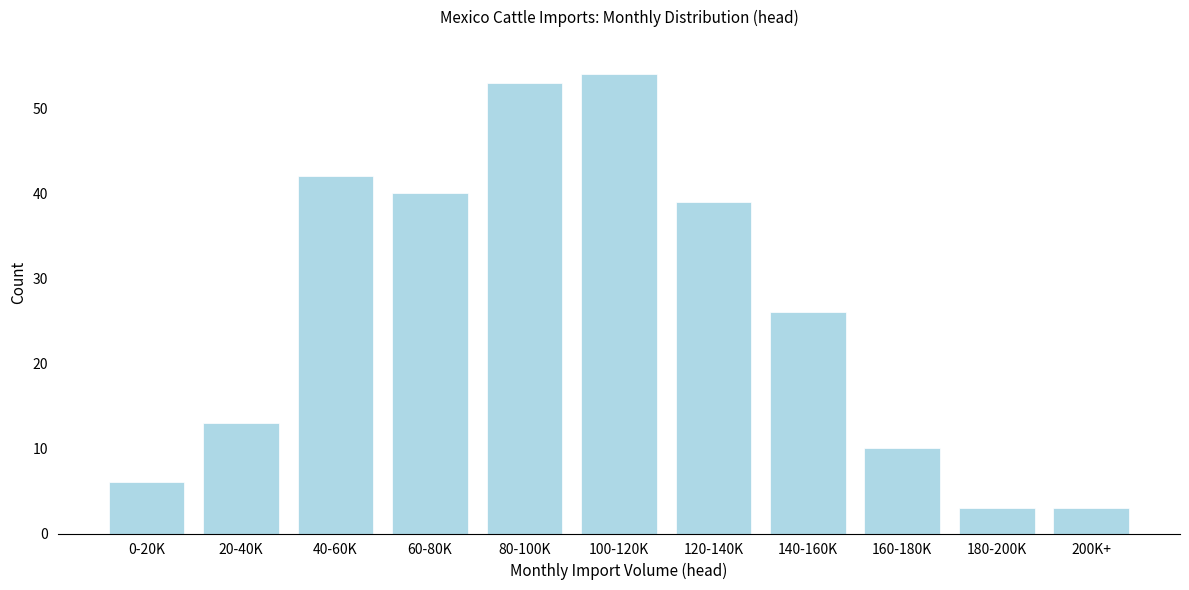

Reading left to right, extract all data points from this chart.

0-20K=6	20-40K=13	40-60K=42	60-80K=40	80-100K=53	100-120K=54	120-140K=39	140-160K=26	160-180K=10	180-200K=3	200K+=3